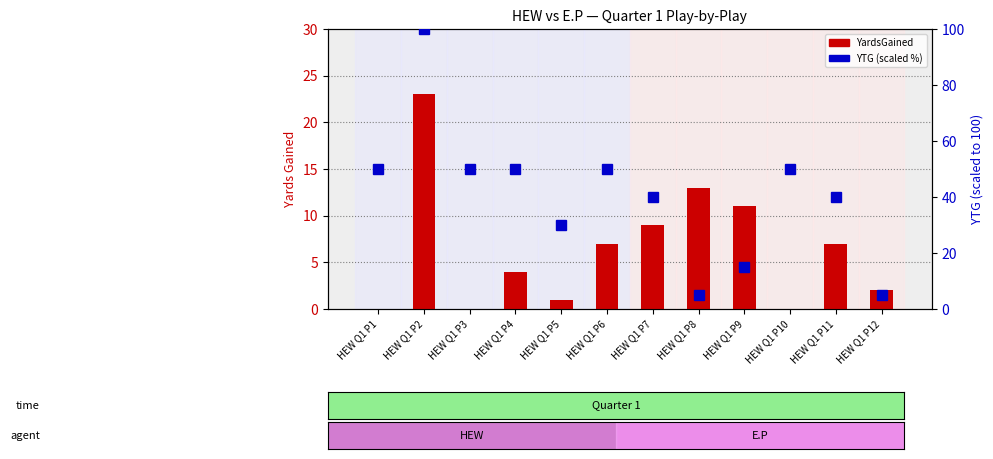

True or false: YTG (scaled %) has a value of 3 at HEW Q1 P8.

False